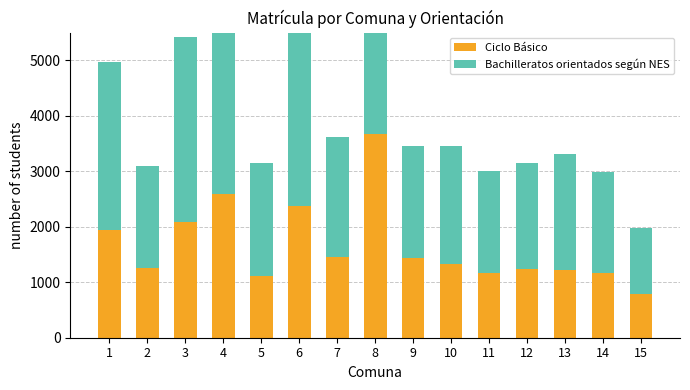

How many bars are there in total?

30